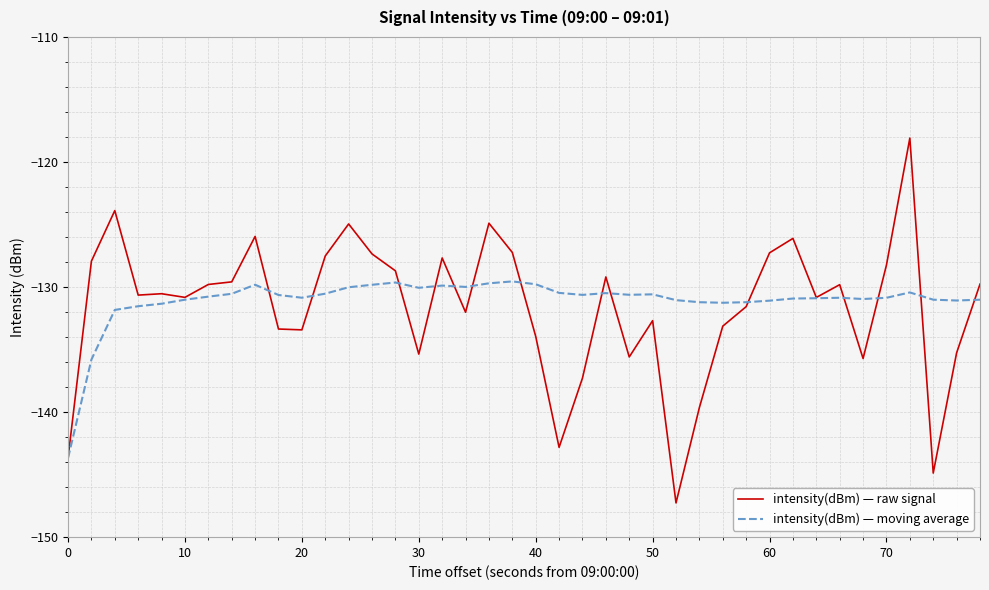

True or false: intensity(dBm) — moving average and intensity(dBm) — raw signal cross at least once.

True